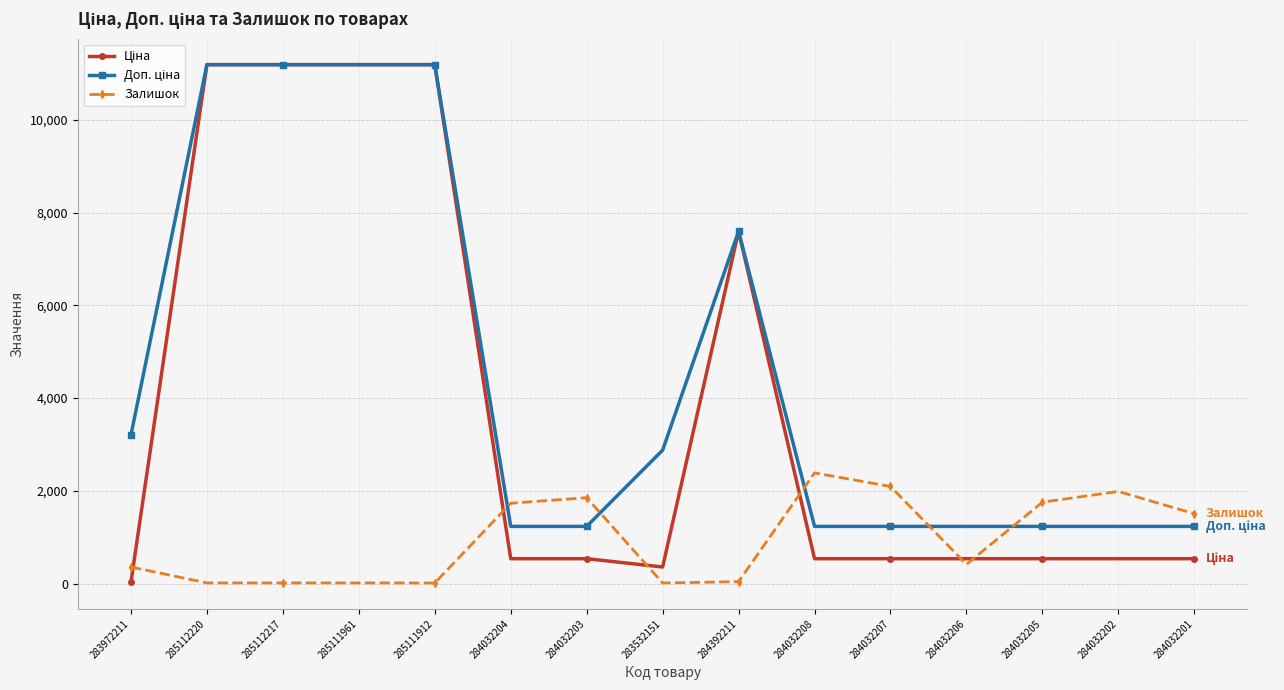

True or false: Залишок has more than 2 interior local peaks.

True